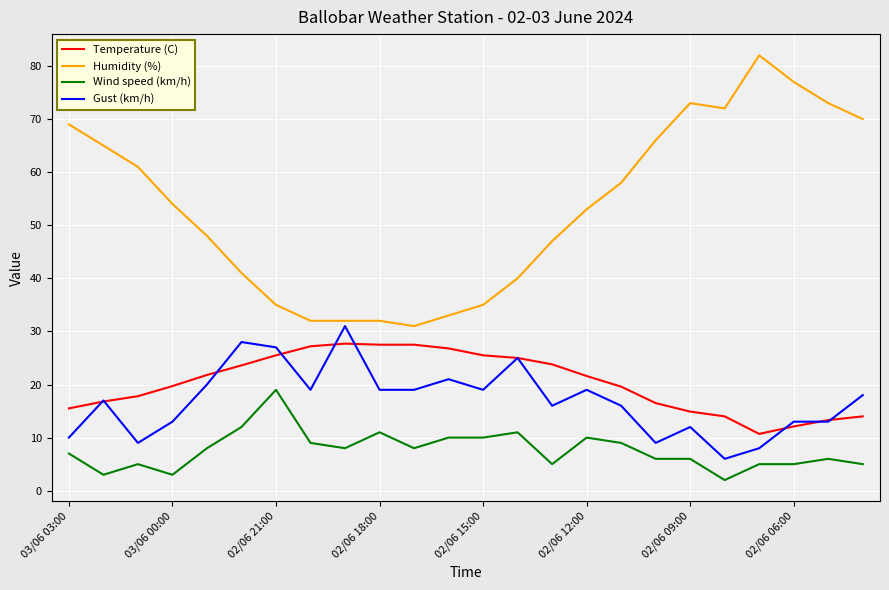

Which series has the largest total across all categories?

Humidity (%)